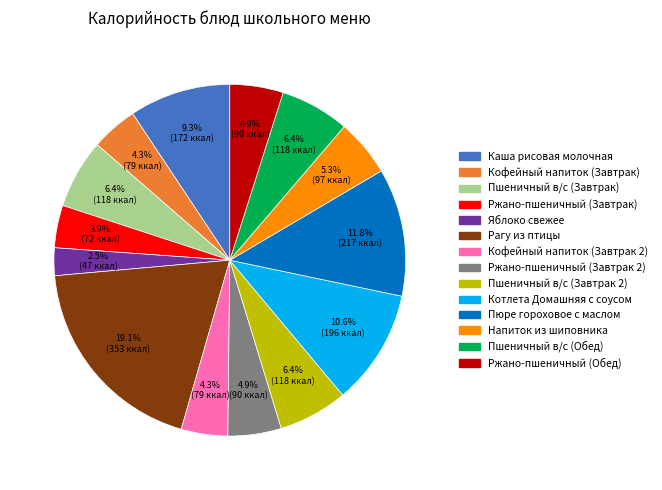

Is the sum of Напиток из шиповника and Котлета Домашняя с соусом greater than half?

No